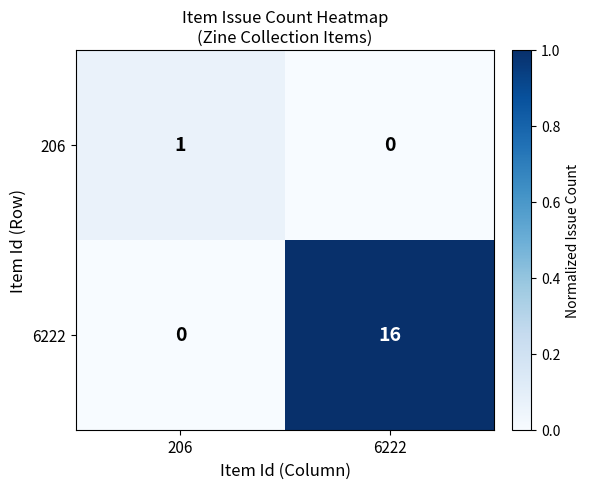

At which label does 206 reach its minimum?

6222